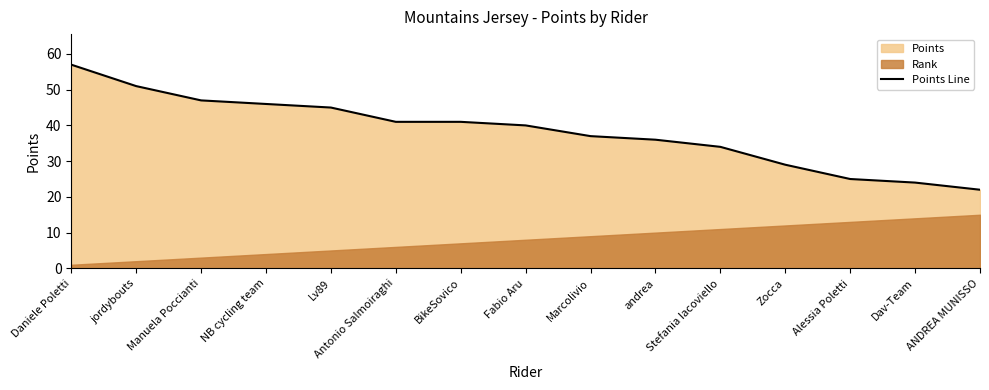

What is the minimum value shown in the chart?

22